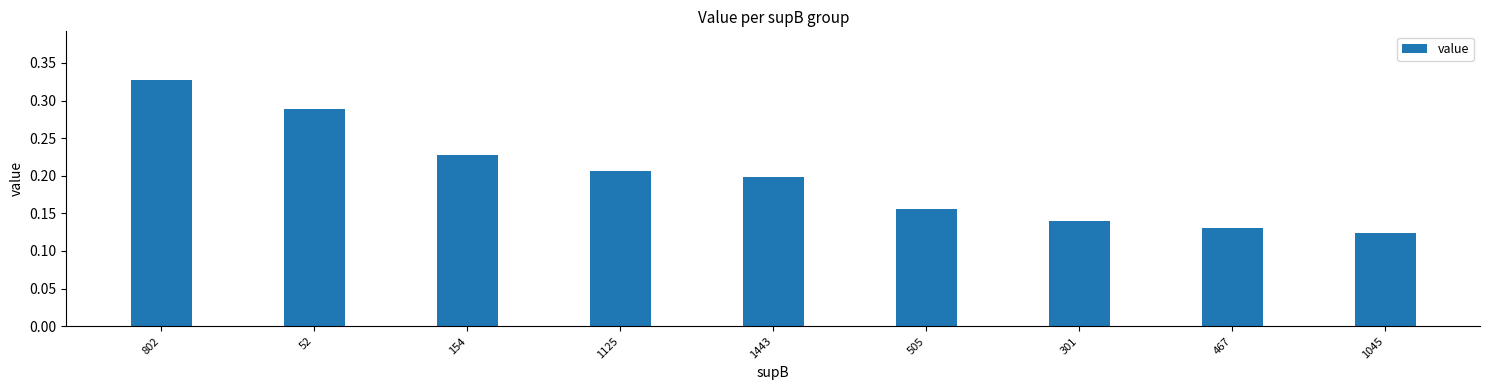

Which has a higher value, 505 or 1125?

1125